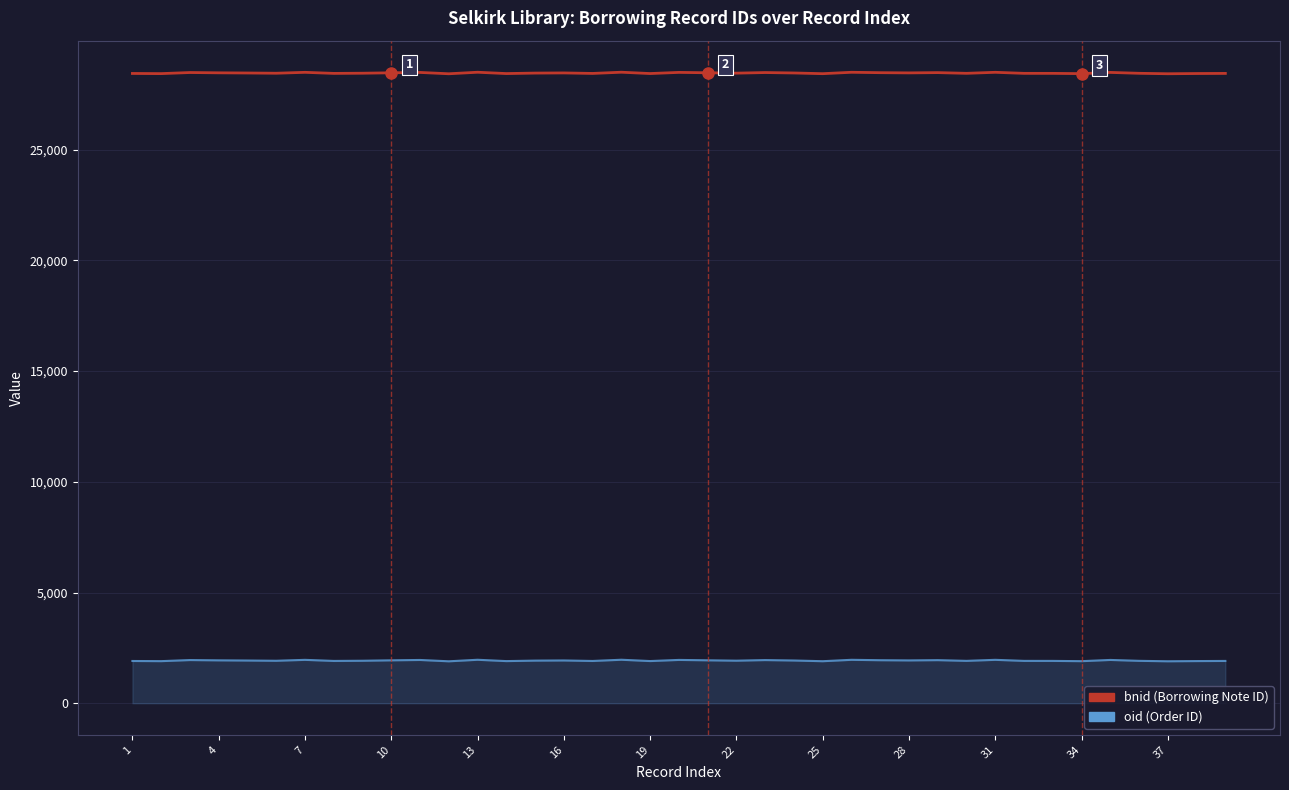

What is the minimum value shown in the chart?

1895